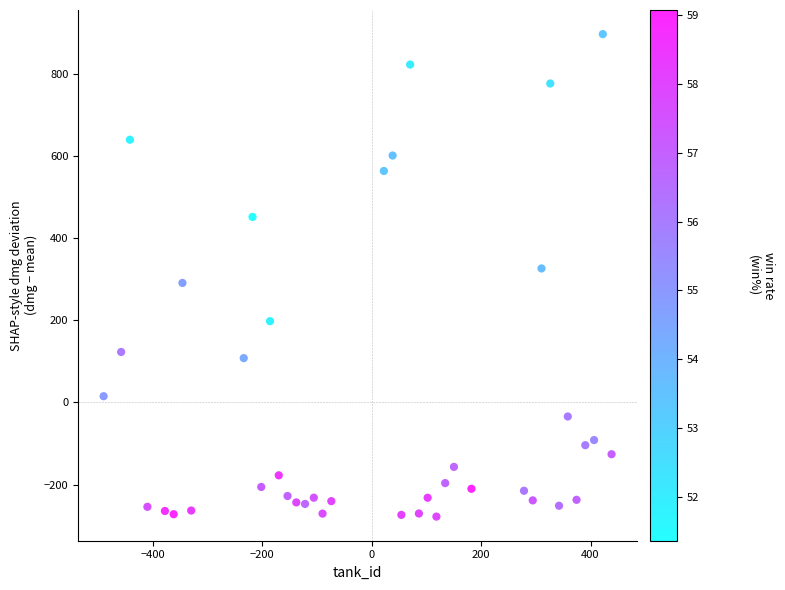

What is the range of X values (max minus min)?

928.0